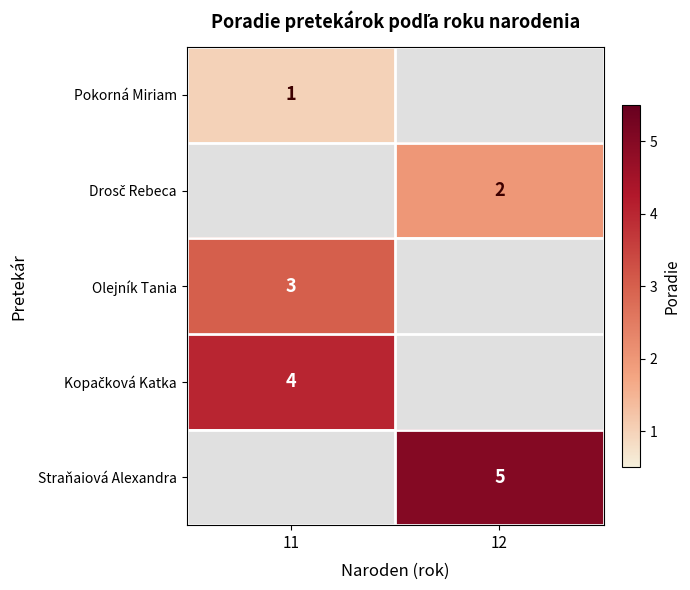

Between 12 and 11, which is larger?

11